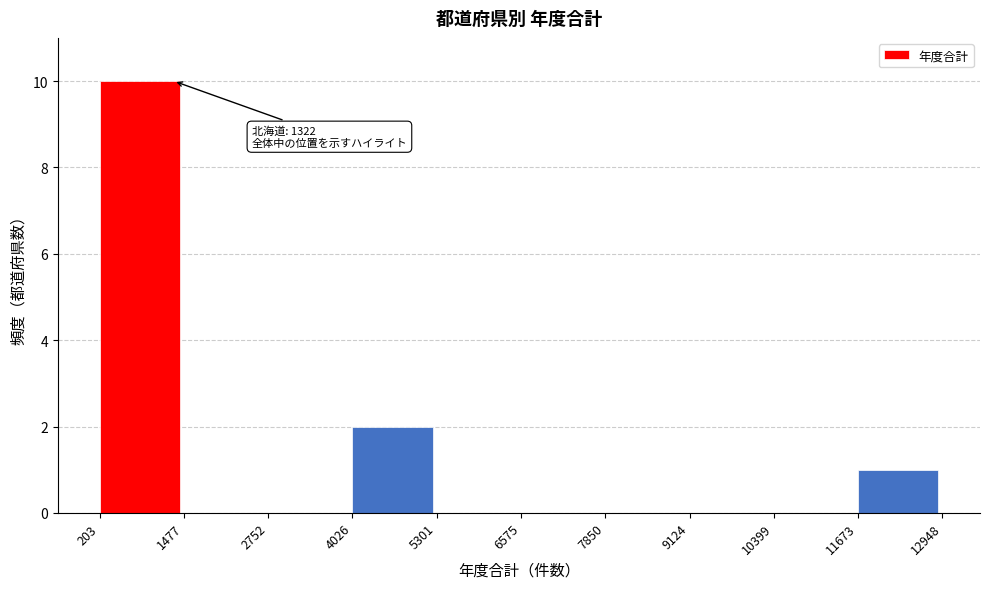

Over which range of the x-axis is the bar tallest?

203 to 1477